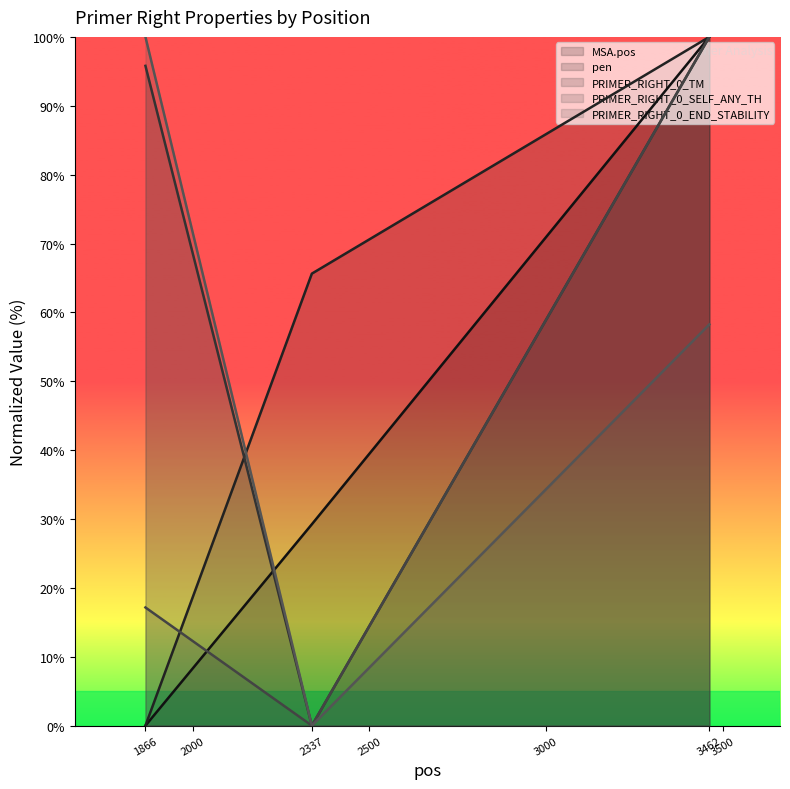

Reading left to right, list all the values displayed in this chart.

MSA.pos: 0.0	29.2	100.0
pen: 0.0	65.6	100.0
PRIMER_RIGHT_0_TM: 95.8	0.0	100.0
PRIMER_RIGHT_0_SELF_ANY_TH: 17.2	0.0	100.0
PRIMER_RIGHT_0_END_STABILITY: 100.0	0.0	58.3